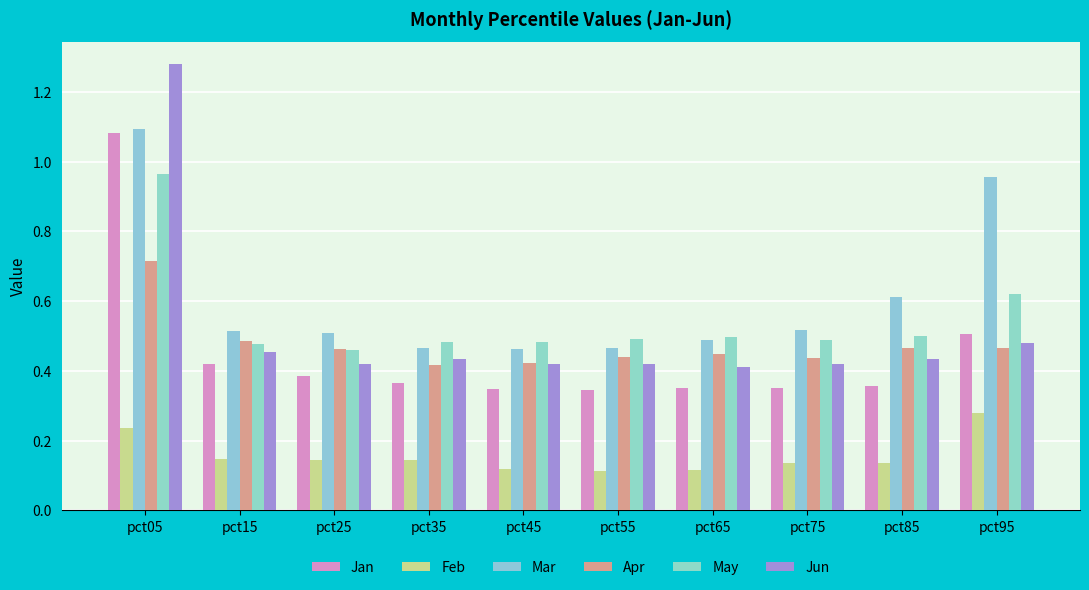

At which category does the chart reach its minimum across all series?

pct55